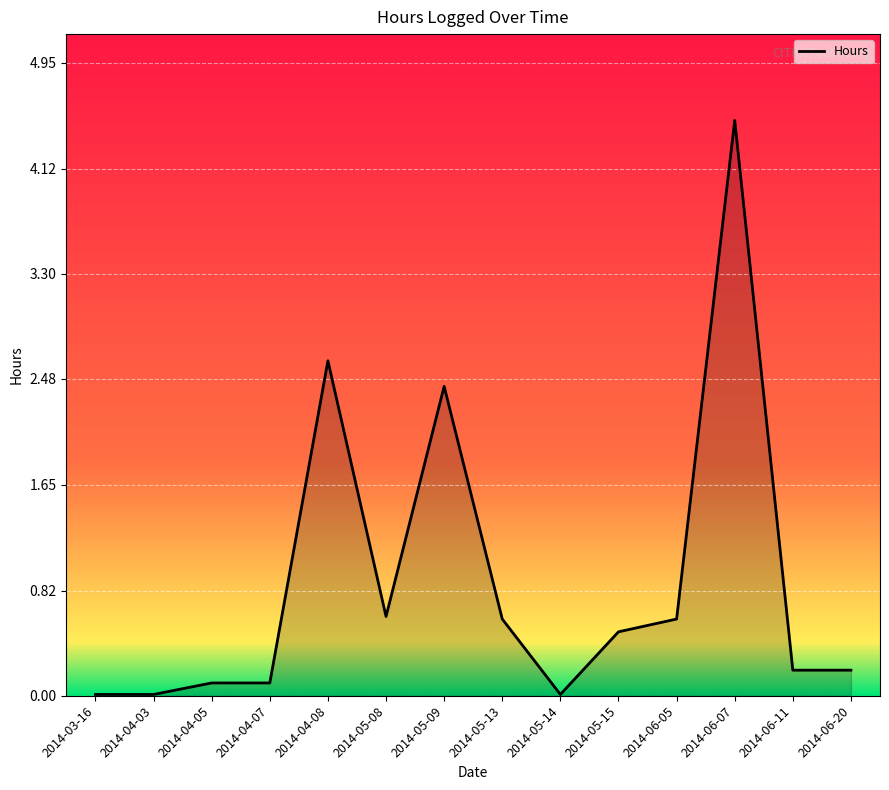

True or false: the data shows 4.5 at 2014-06-07.

True